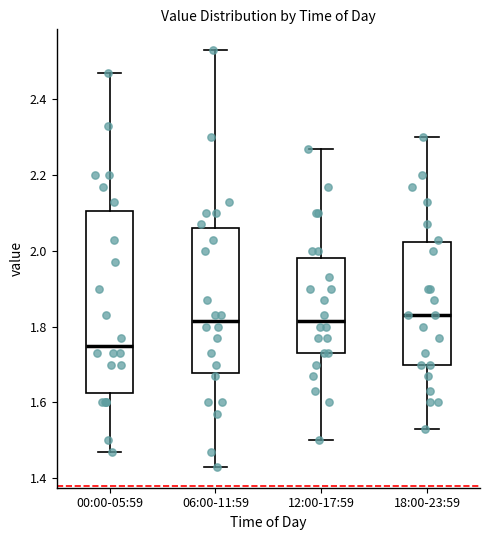

Reading left to right, transcribe this box plot: for each box, give where its median line is, the range the box spans, and where its two whiskers end, as read against the y-axis. The values are not printed on the chart, so give them approximately, as read against the axis.

00:00-05:59: median 1.76, box 1.62 to 2.10, whiskers 1.48 to 2.48
06:00-11:59: median 1.82, box 1.68 to 2.06, whiskers 1.44 to 2.54
12:00-17:59: median 1.82, box 1.74 to 1.98, whiskers 1.50 to 2.28
18:00-23:59: median 1.84, box 1.70 to 2.02, whiskers 1.54 to 2.30